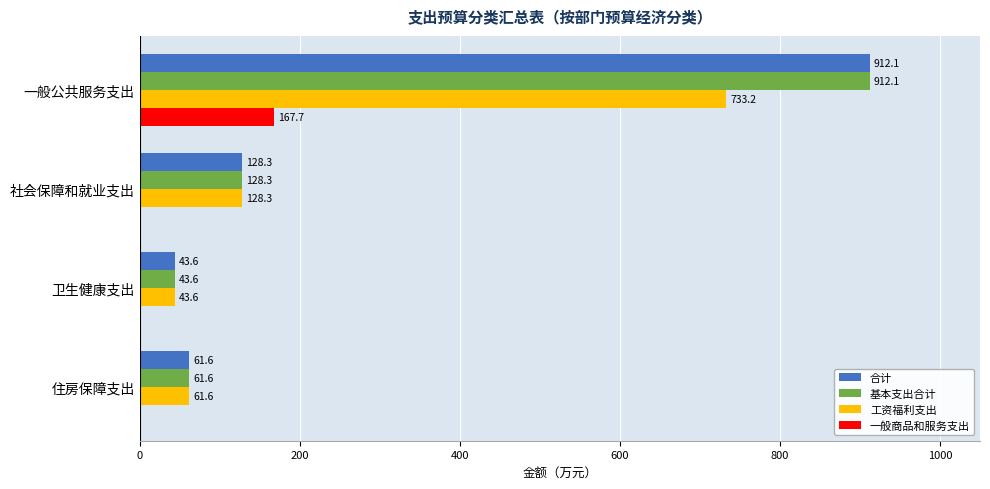

At which category is the sum across all series the highest?

一般公共服务支出